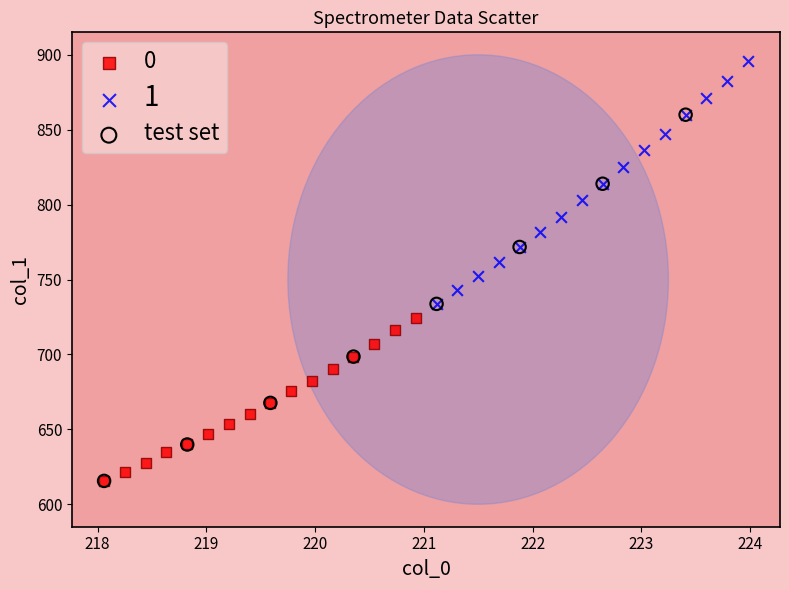

Which series has the widest spread of Y values?

test set